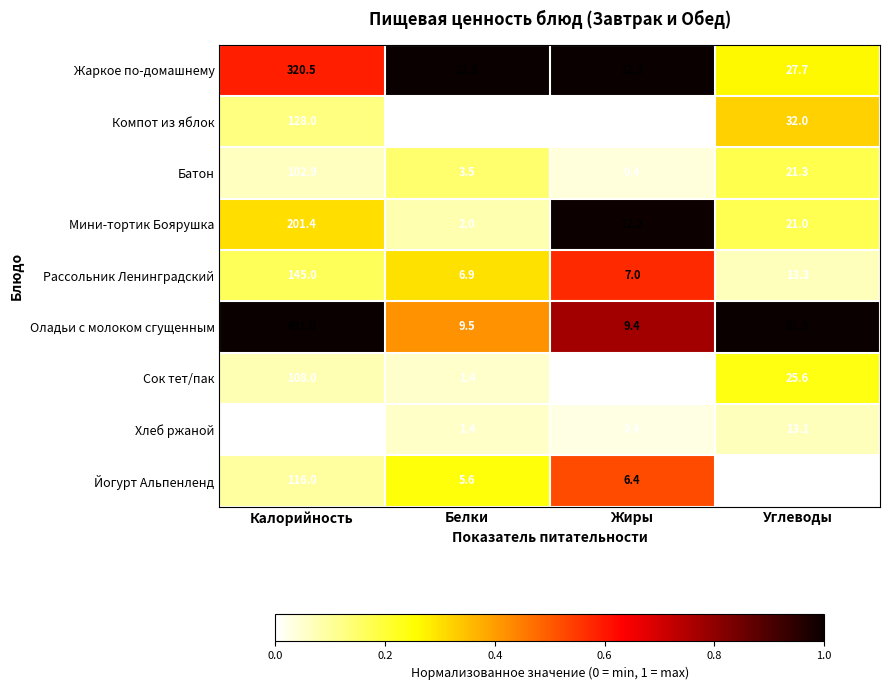

What is the greatest value displayed?

491.0